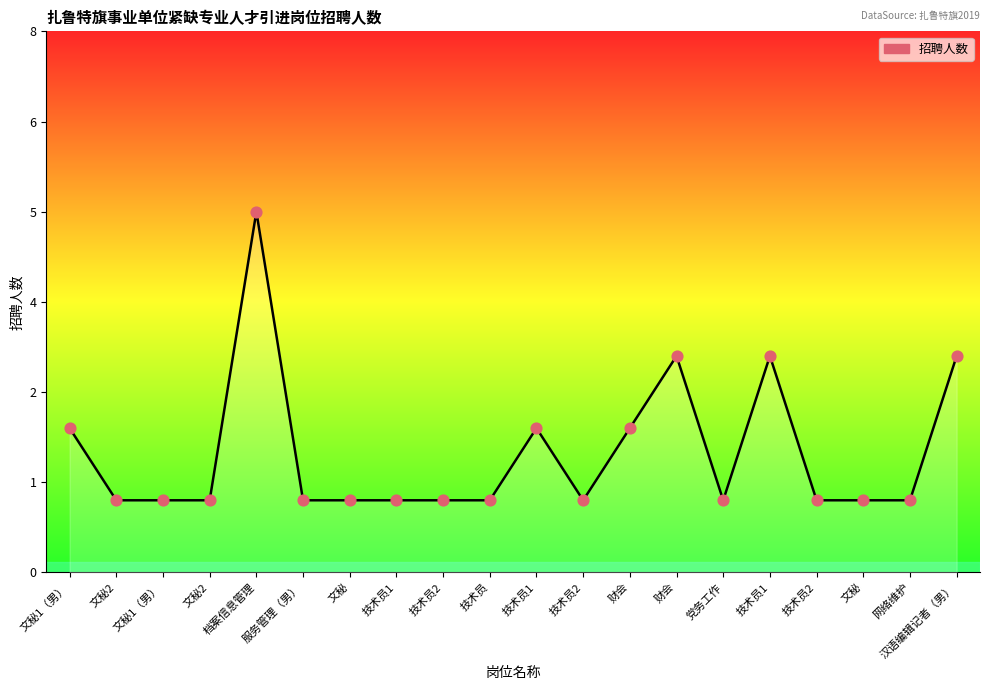

What is the ratio of the value at 技术员 to the value at 网络维护?

1.0